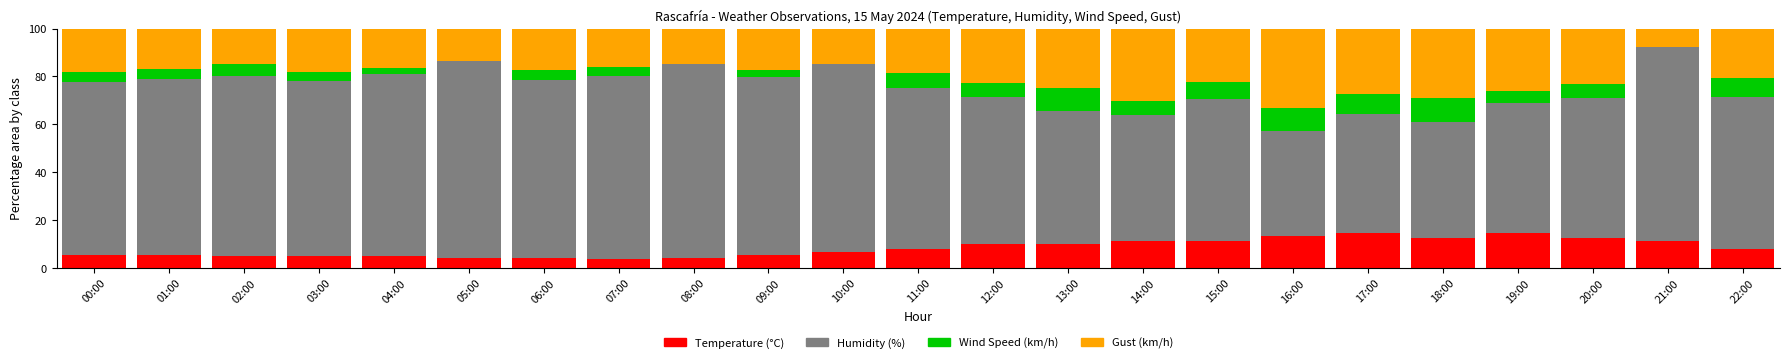

True or false: Temperature (°C) has a value of 2.8 at 10:00.

False